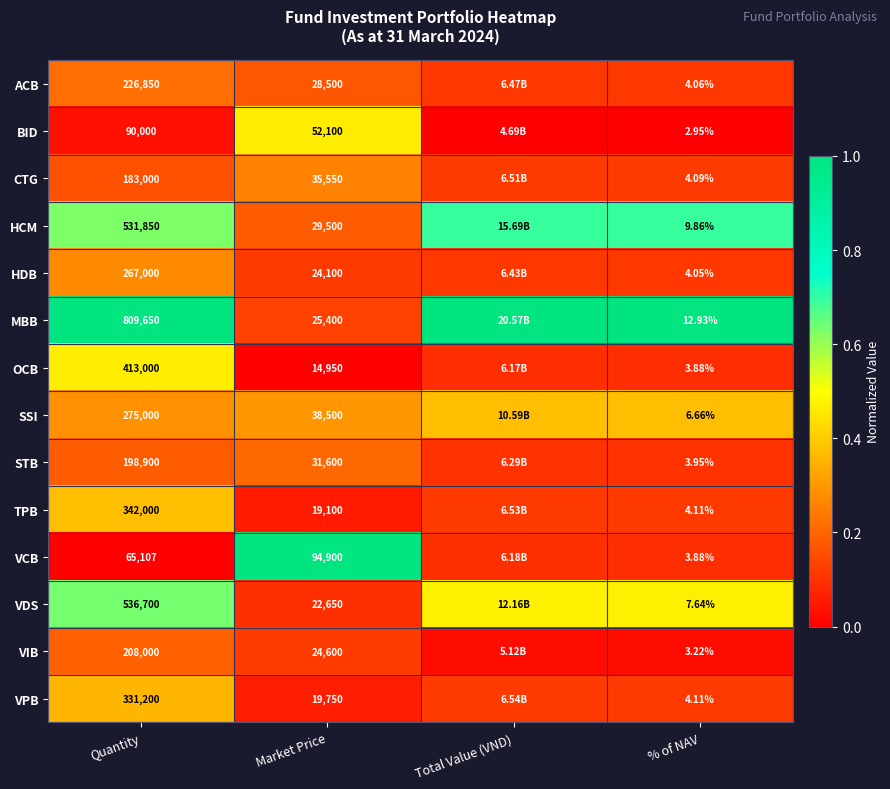

Rank the series at Market Price from lowest to highest value.

OCB, TPB, VPB, VDS, HDB, VIB, MBB, ACB, HCM, STB, CTG, SSI, BID, VCB